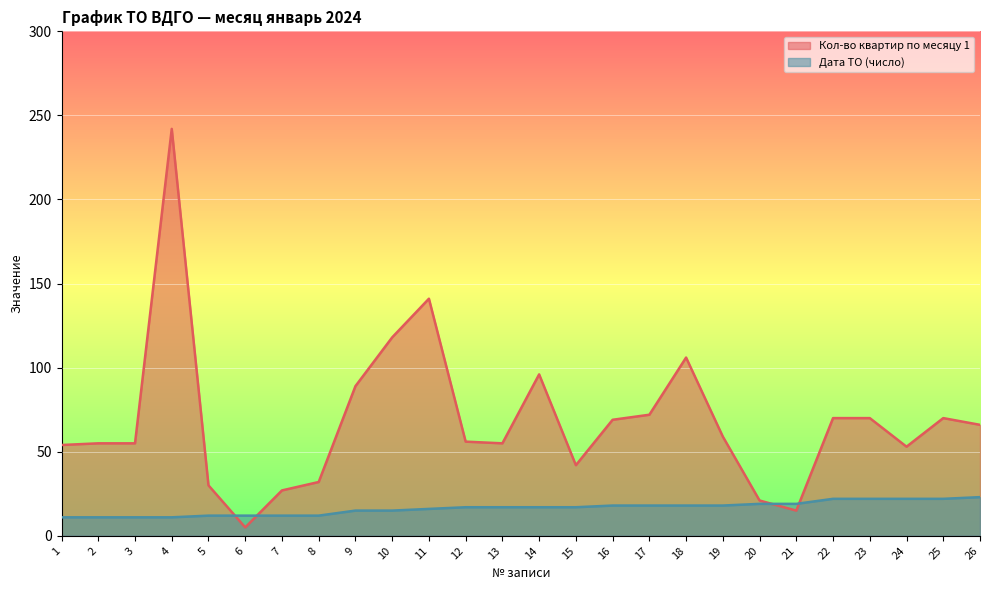

What is the difference between the highest and lowest values at 13?

38